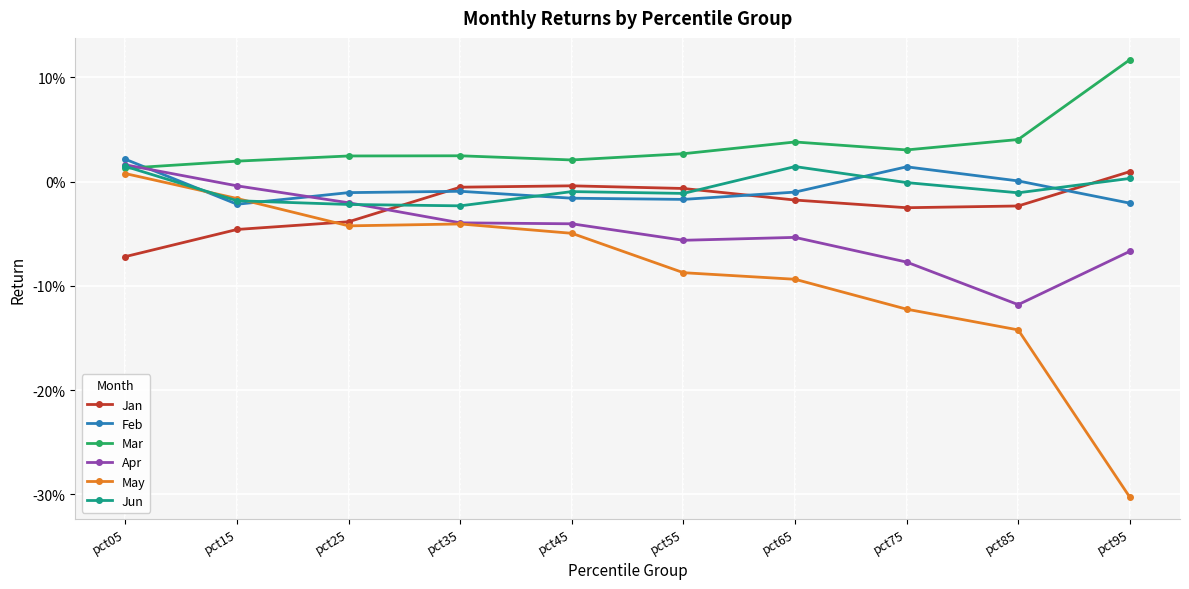

What is the difference between the highest and lowest values at pct35?

0.1